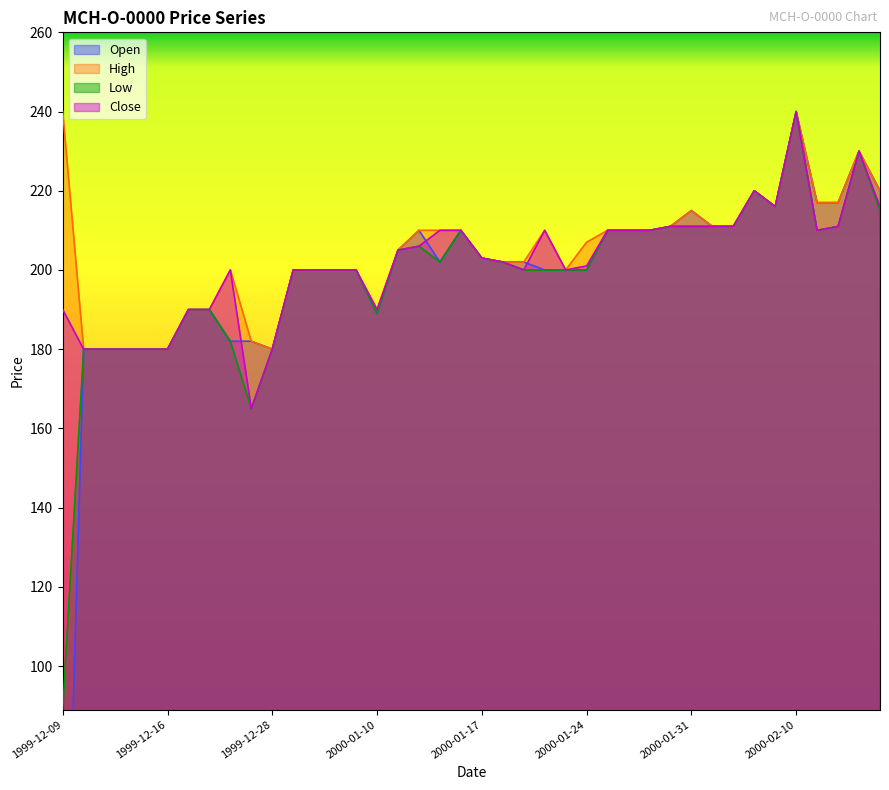

How many data points in Close are above 203?

19